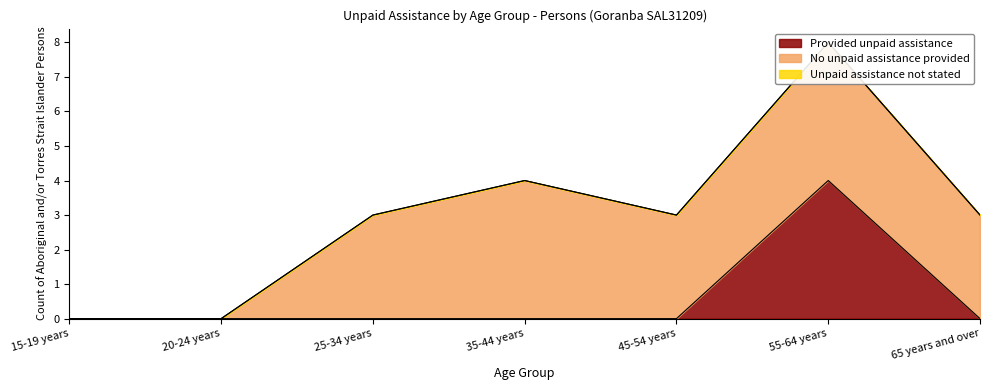

Reading right to left, what are all the values shown in this chart?

Provided unpaid assistance: 0	4	0	0	0	0	0
No unpaid assistance provided: 3	4	3	4	3	0	0
Unpaid assistance not stated: 0	0	0	0	0	0	0